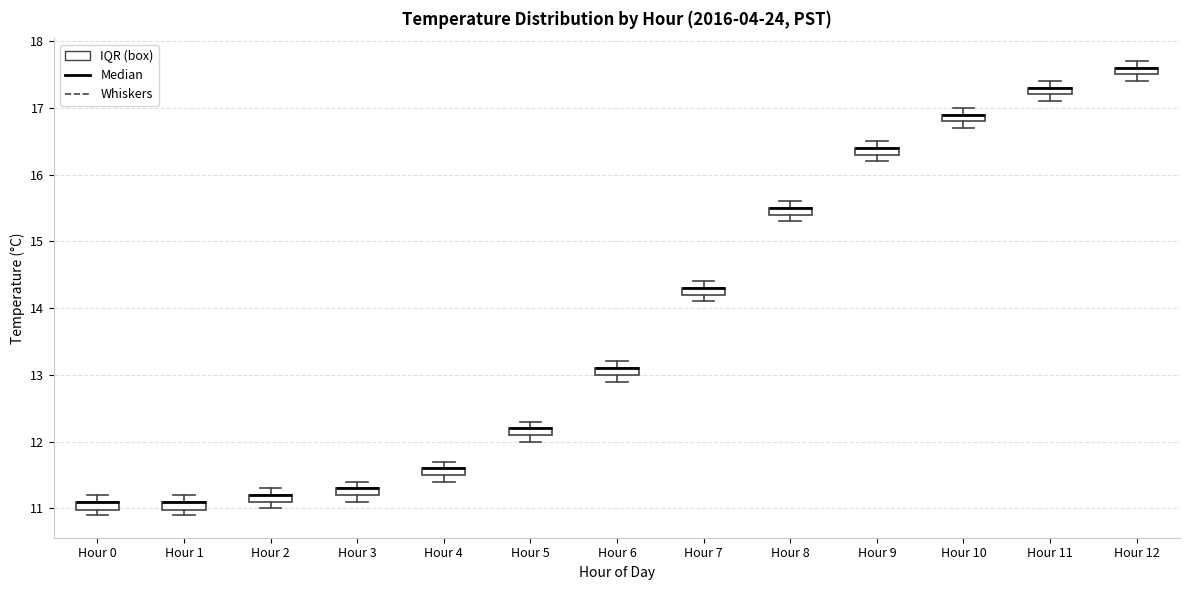

Where does the upper whisker of the box for Hour 5 end on the y-axis? The values are not printed on the chart, so give them approximately, as read against the axis.

12.3